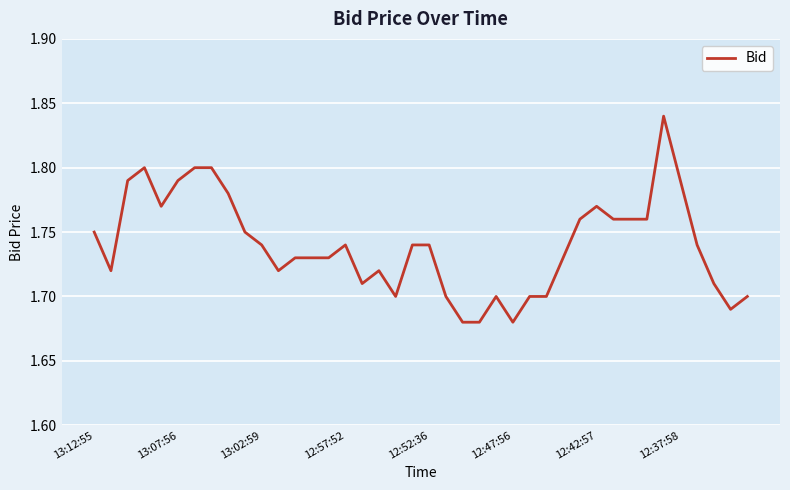

What is the smallest value displayed?

1.7